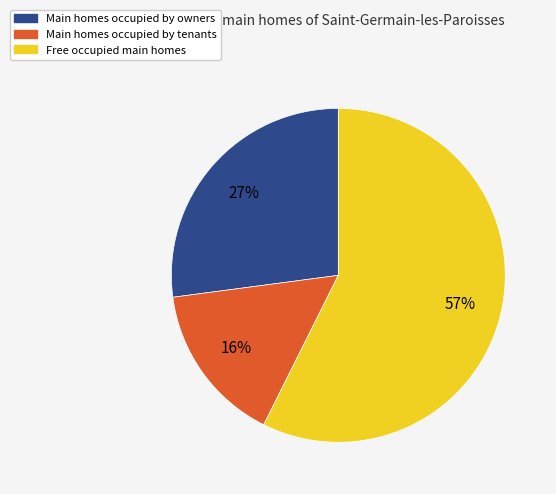

To the nearest percent, what is the average slice percentage?

33%